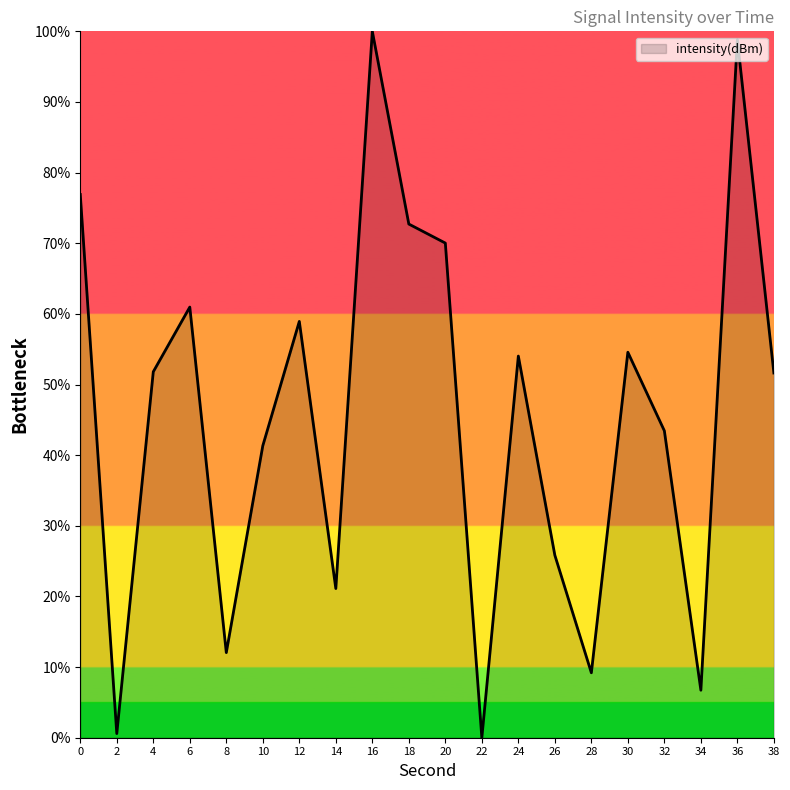

What is the maximum value shown in the chart?

100.0